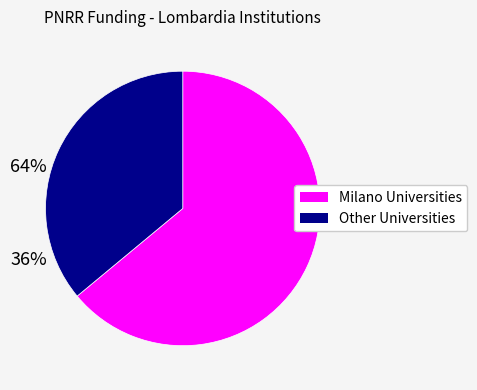

How many segments does this pie chart have?

2